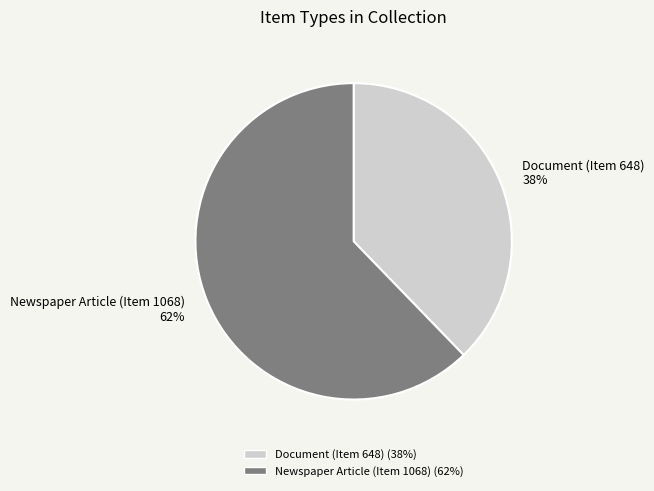

Does Document (Item 648) represent more than half of the total?

No